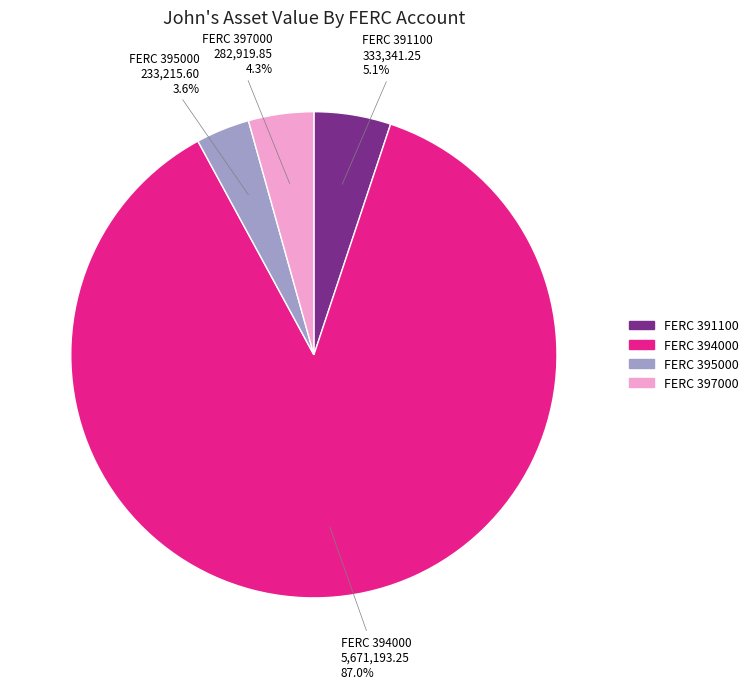

Is there any slice that represents more than half of the pie?

Yes